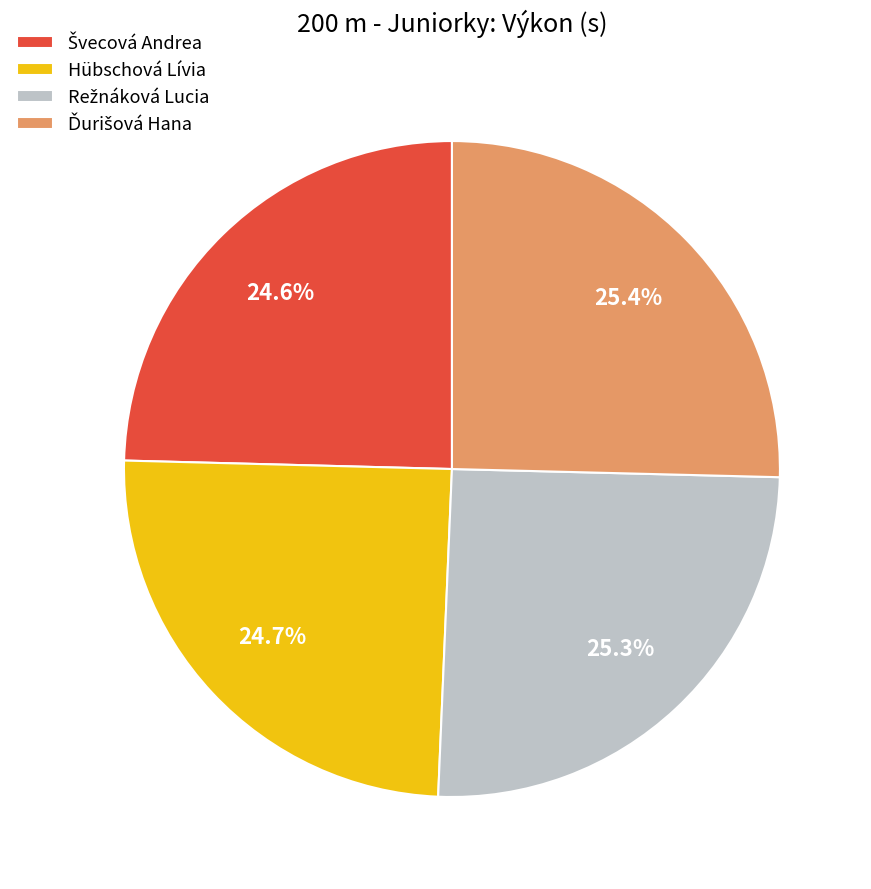

Is there any slice that represents more than half of the pie?

No